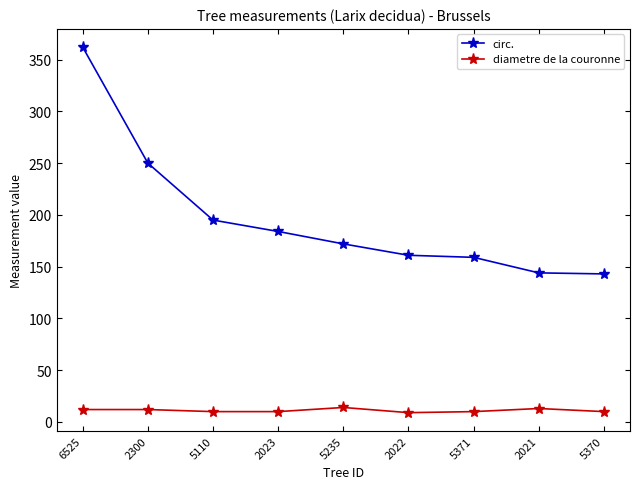

True or false: circ. and diametre de la couronne intersect in this chart.

False